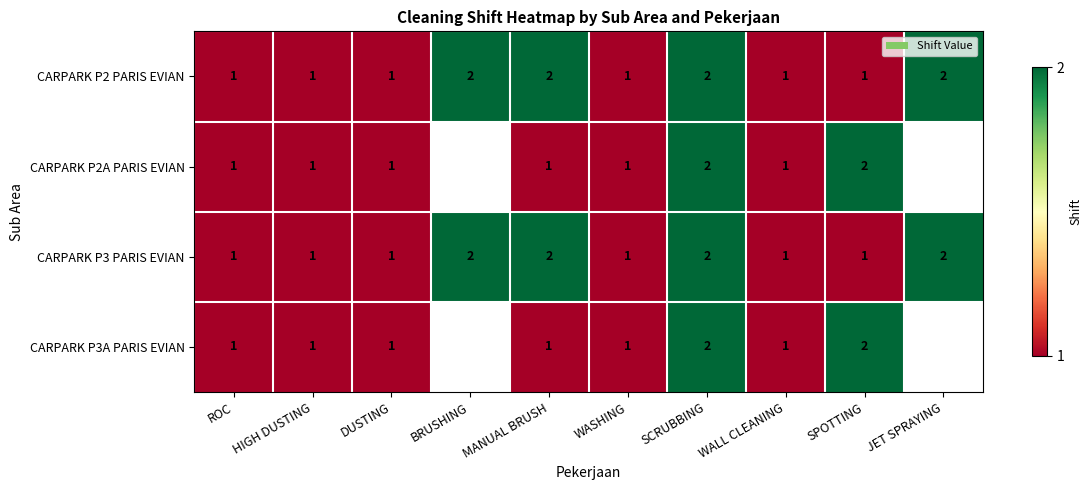

What is the total value across all series at WASHING?

4